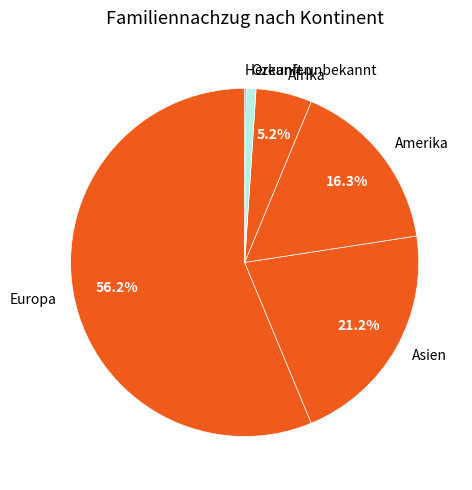

How much of the chart is everything except Asien?

78.8%